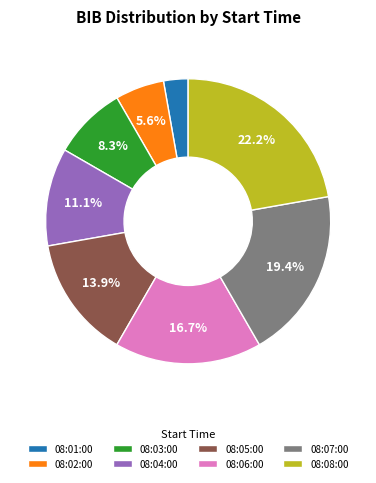

To the nearest percent, what percentage of the pie is 08:01:00?

3%